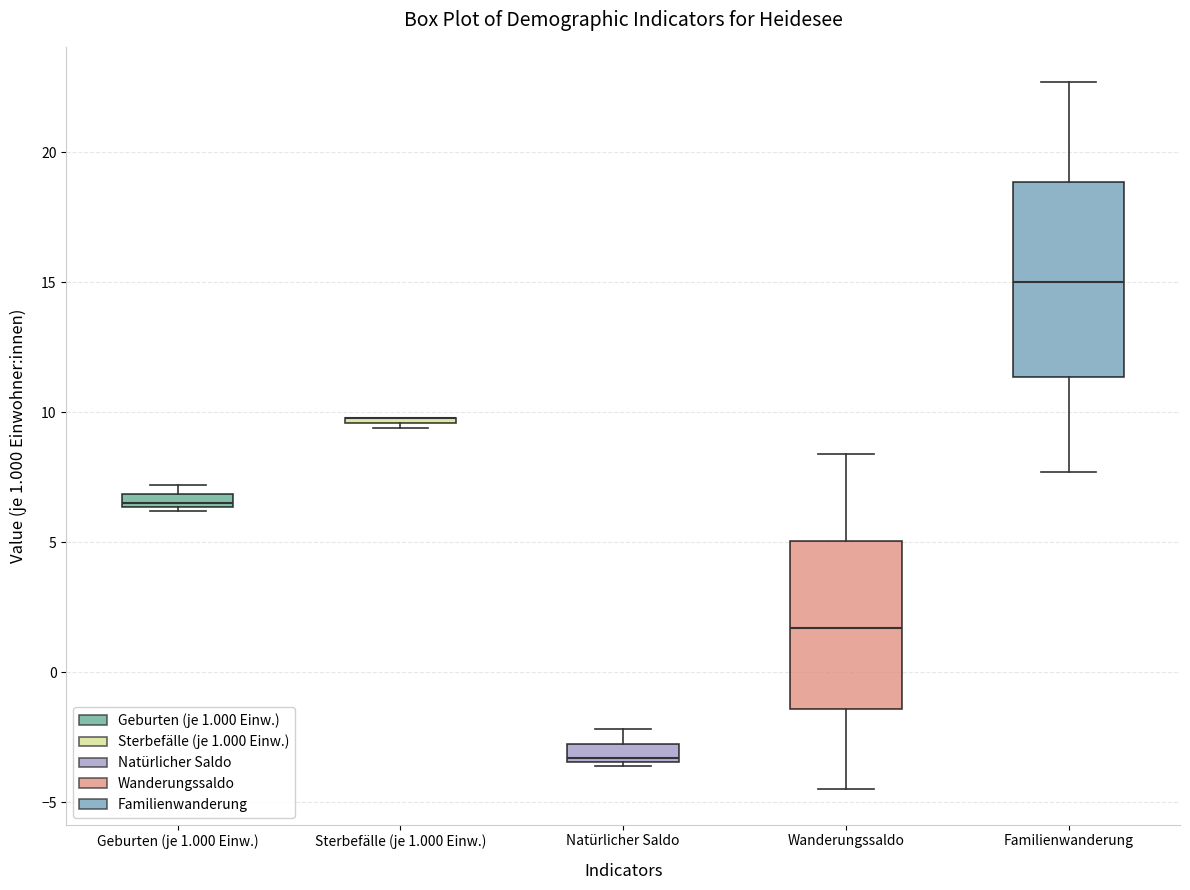

Where is the lower edge of the box for Familienwanderung on the y-axis? The values are not printed on the chart, so give them approximately, as read against the axis.

11.5